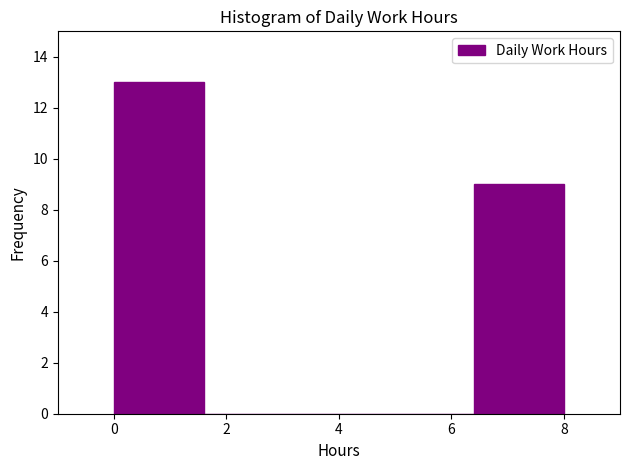

Reading left to right, list every bar in this chart as the range it spans on the x-axis followed by its height. The values are not printed on the chart, so give them approximately, as read against the axis.

0.0 to 1.6: 13
1.6 to 3.2: 0
3.2 to 4.8: 0
4.8 to 6.4: 0
6.4 to 8.0: 9